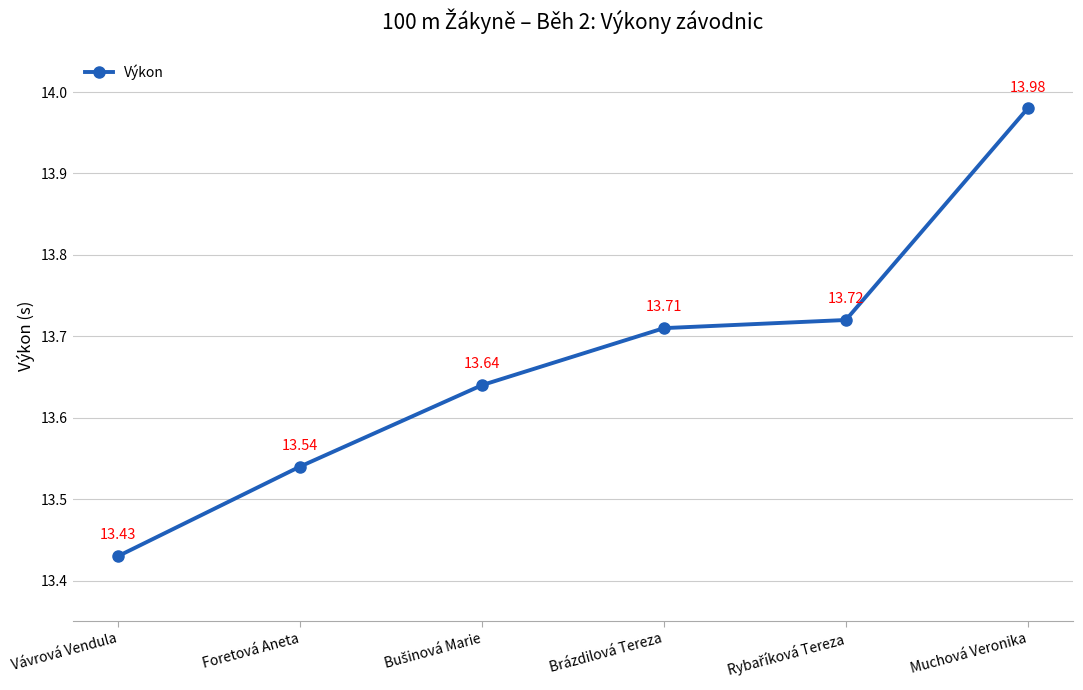

Is it true that the value at Muchová Veronika is 14.0?

True